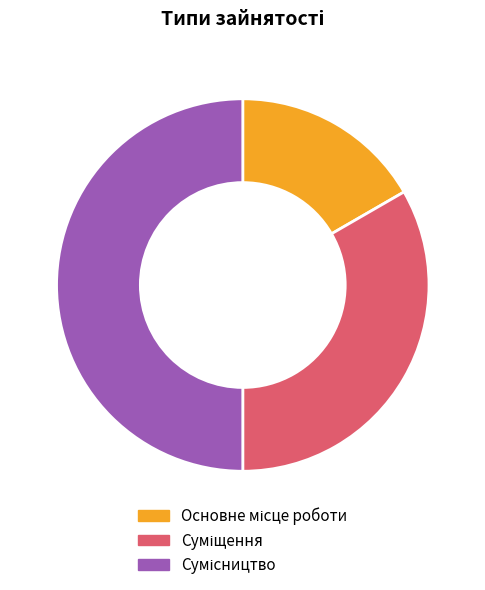

True or false: Суміщення accounts for 19% of the total.

False